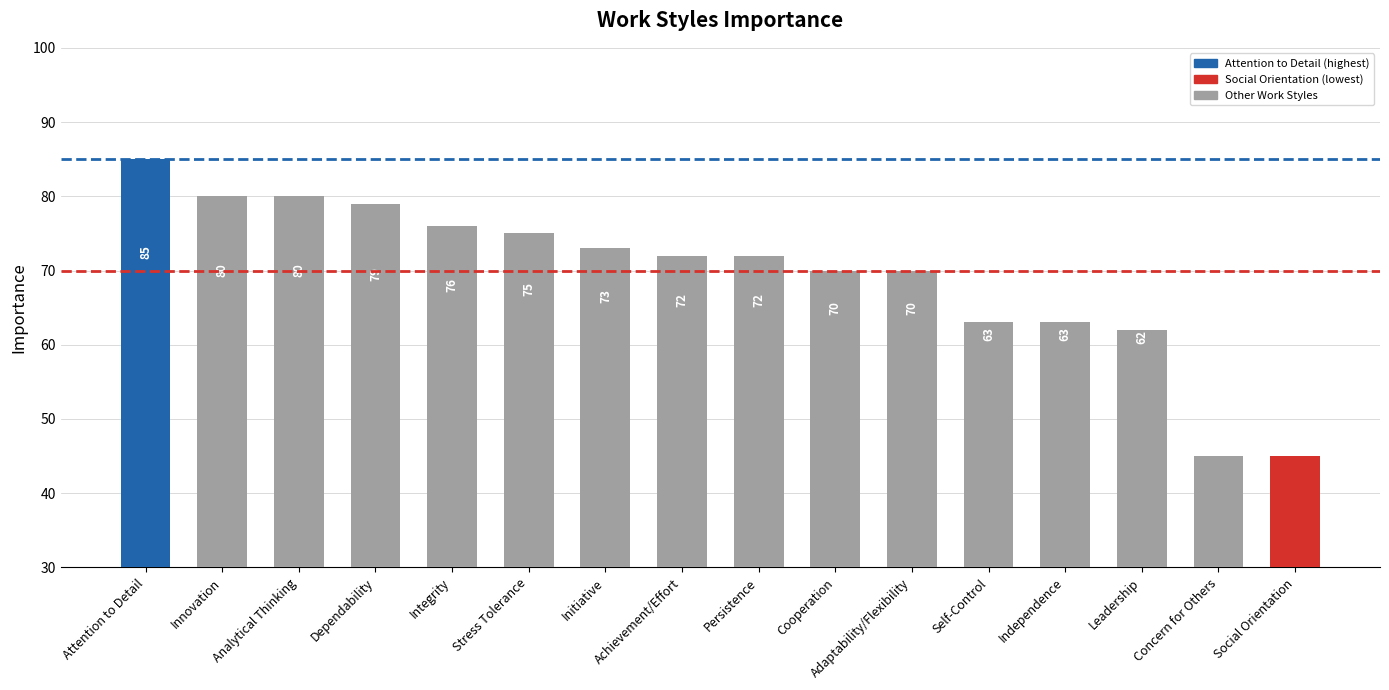

What is the value of the 13th bar from the left?

63